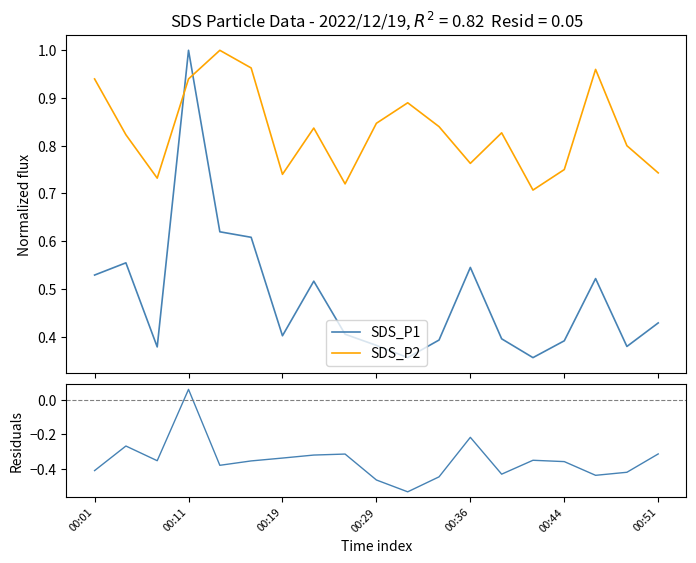

How many interior local peaks does the SDS_P2 series have?

5